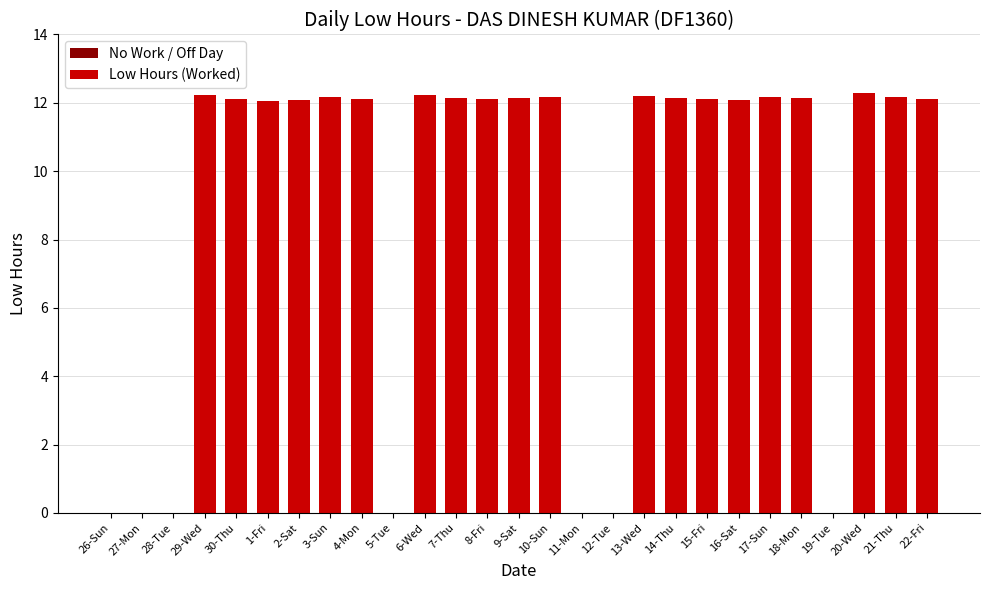

How many bars are there in total?

27